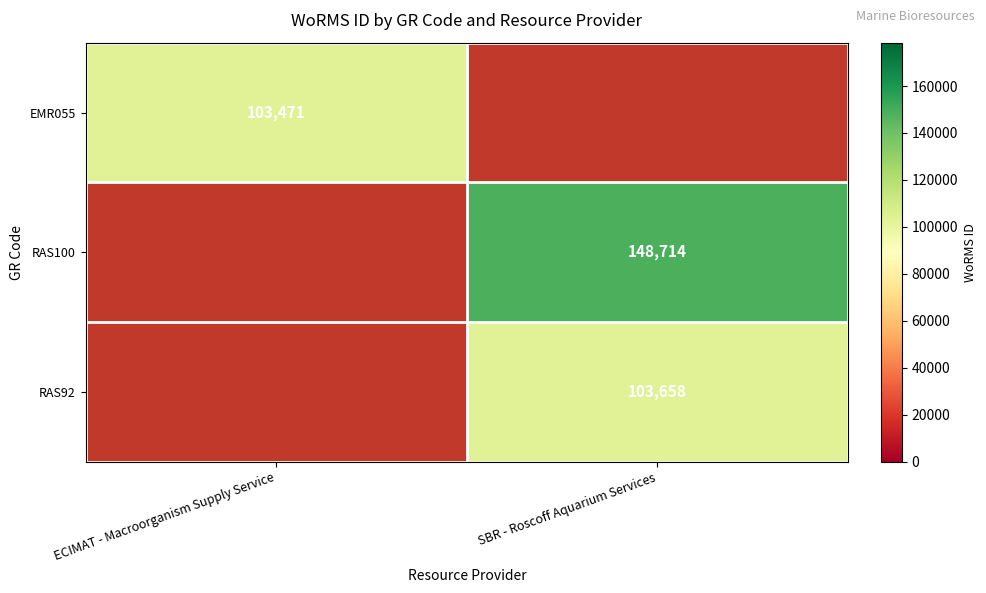

The value of EMR055 at ECIMAT - Macroorganism Supply Service is 103471. True or false?

True